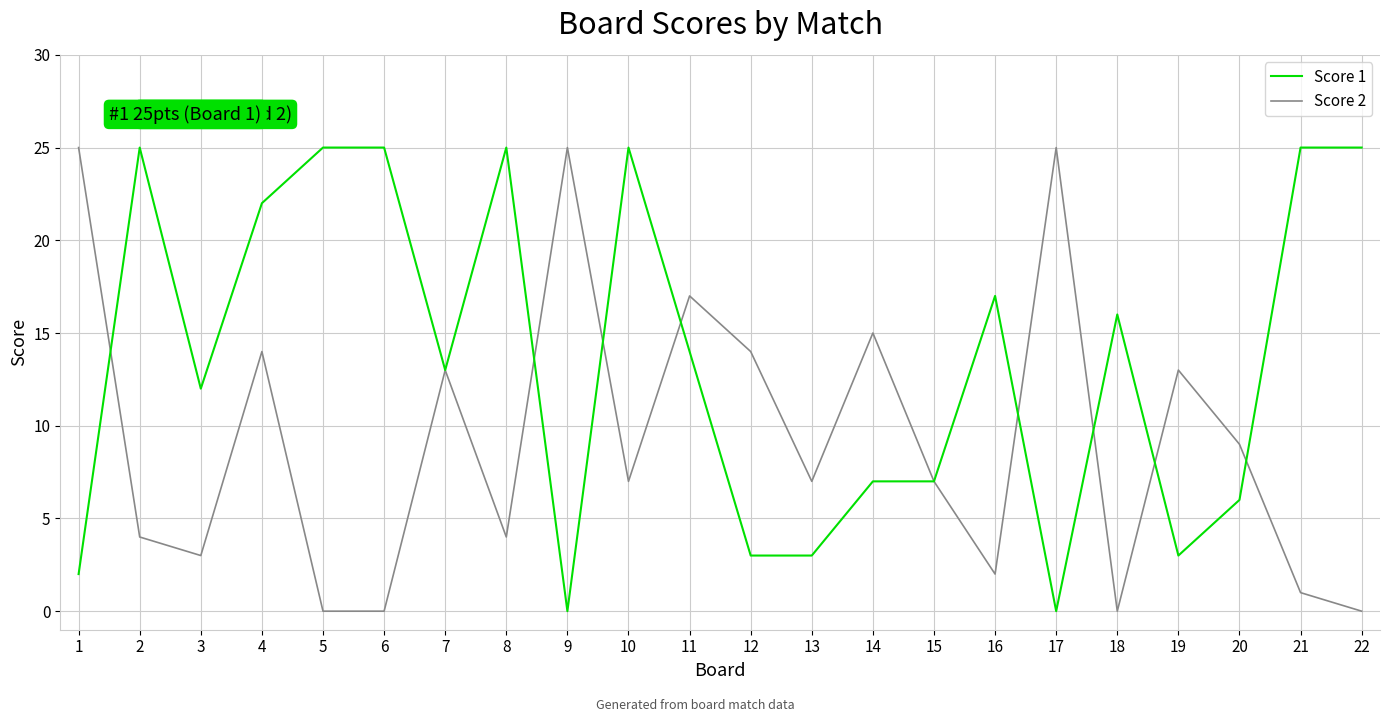

What is the total value across all series at 22?

25